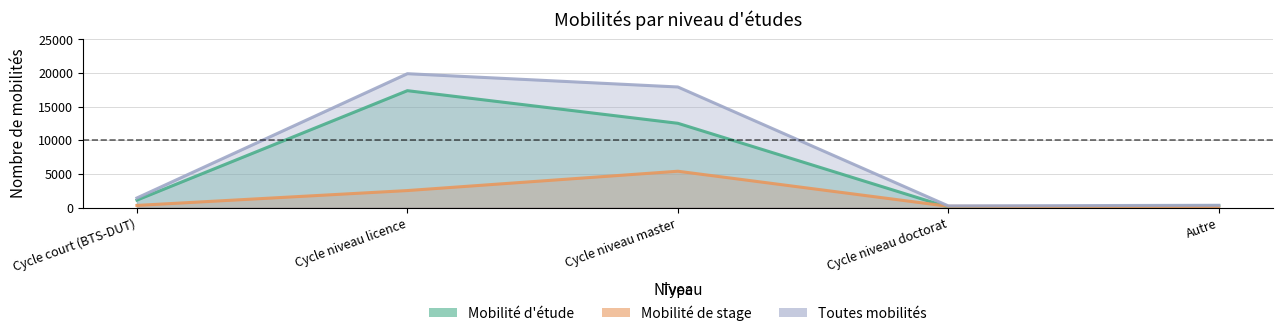

Which has a higher value, Cycle niveau master or Cycle niveau doctorat?

Cycle niveau master